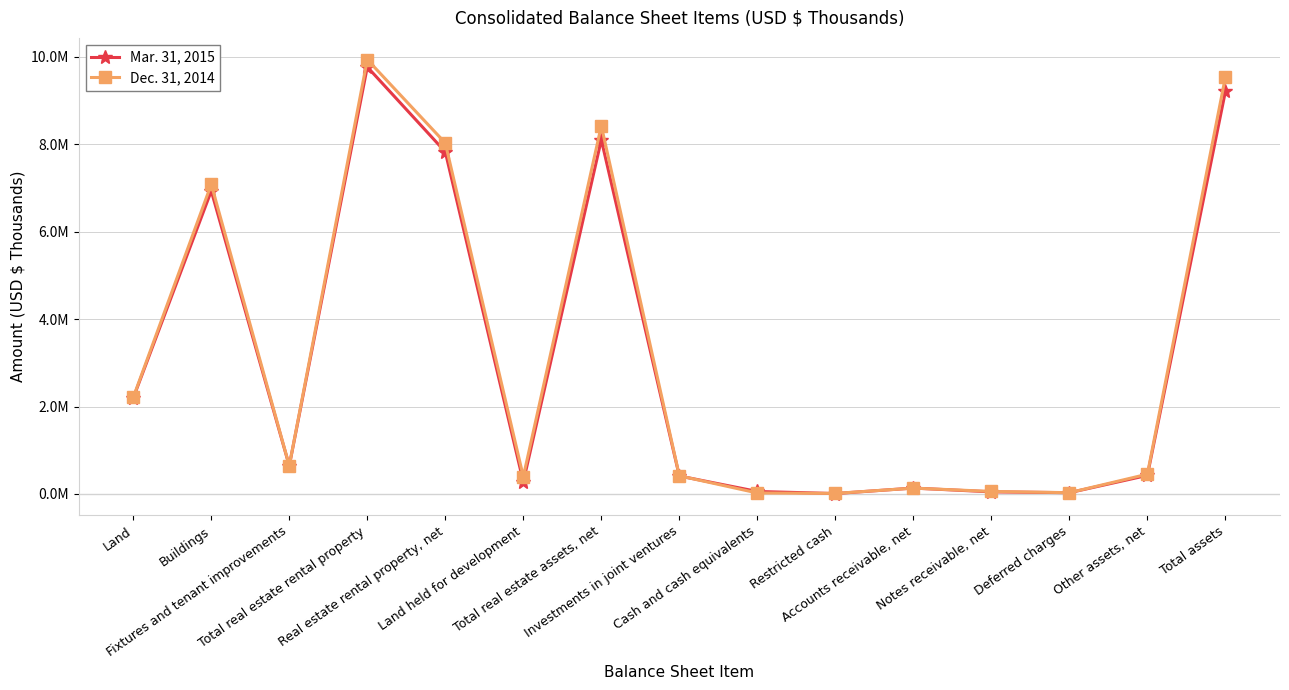

List the series in order of their overall mean, lowest first.

Mar. 31, 2015, Dec. 31, 2014